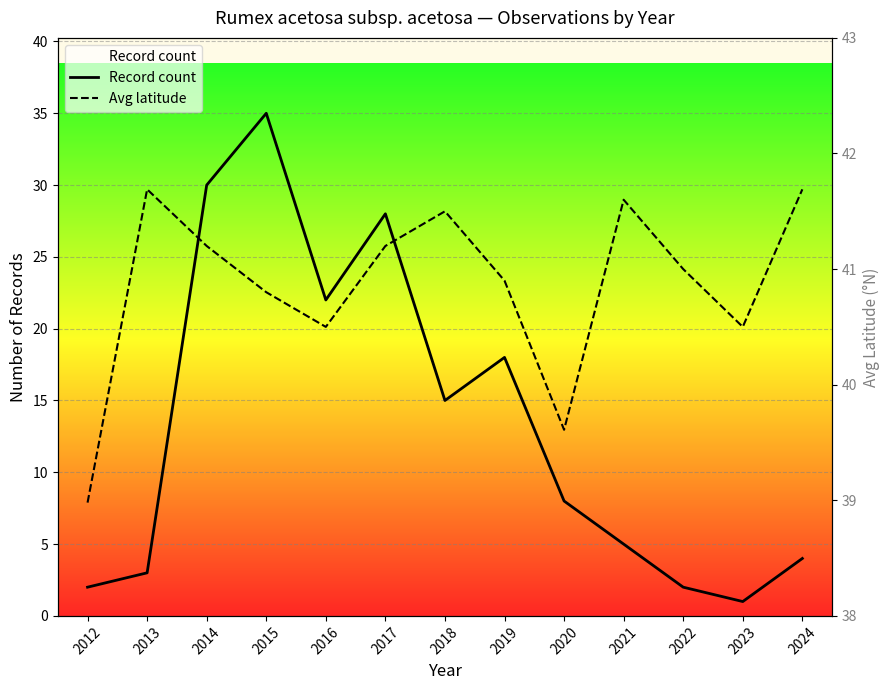

Which series has the largest total across all categories?

Avg latitude